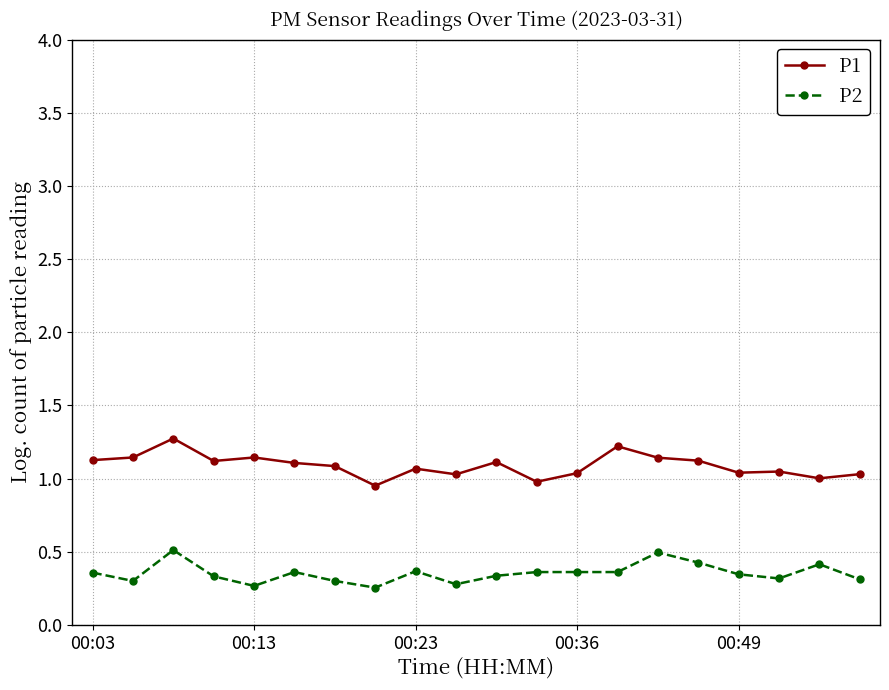

True or false: P1 and P2 intersect in this chart.

False